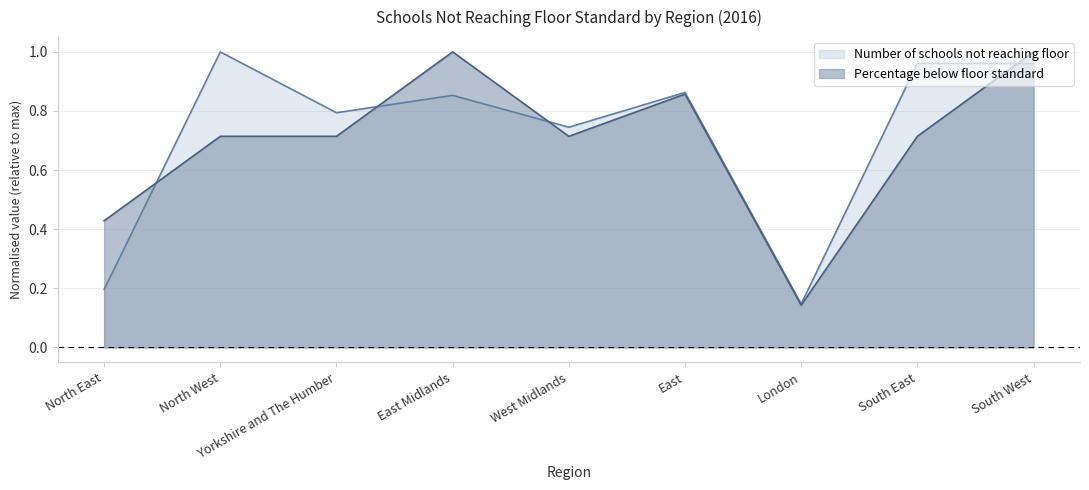

What is the minimum value for Percentage below floor standard?

0.1